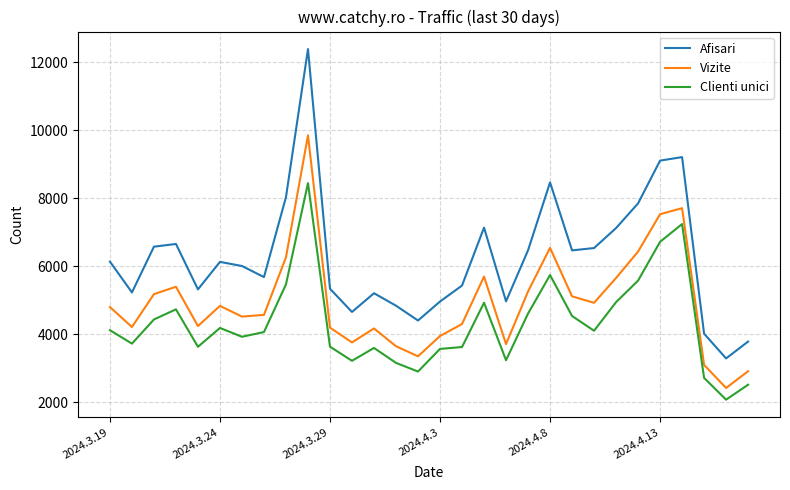

What are all the series names shown in the legend?

Afisari, Vizite, Clienti unici